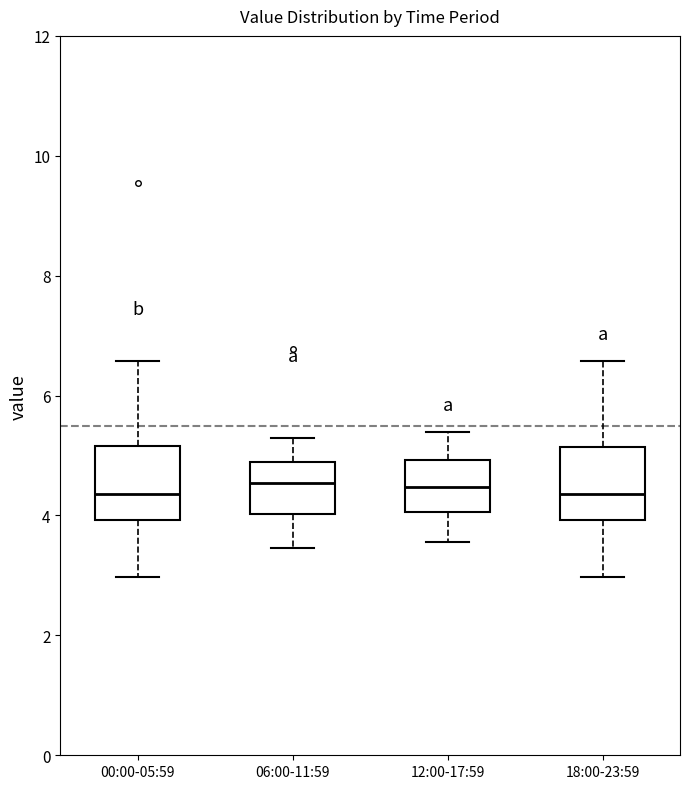

Reading left to right, read every box against the y-axis: the position of its median line, the range the box covers, and the ends of its whiskers. The values are not printed on the chart, so give them approximately, as read against the axis.

00:00-05:59: median 4.4, box 4.0 to 5.2, whiskers 3.0 to 6.6
06:00-11:59: median 4.6, box 4.0 to 4.8, whiskers 3.4 to 5.4
12:00-17:59: median 4.4, box 4.0 to 5.0, whiskers 3.6 to 5.4
18:00-23:59: median 4.4, box 4.0 to 5.2, whiskers 3.0 to 6.6